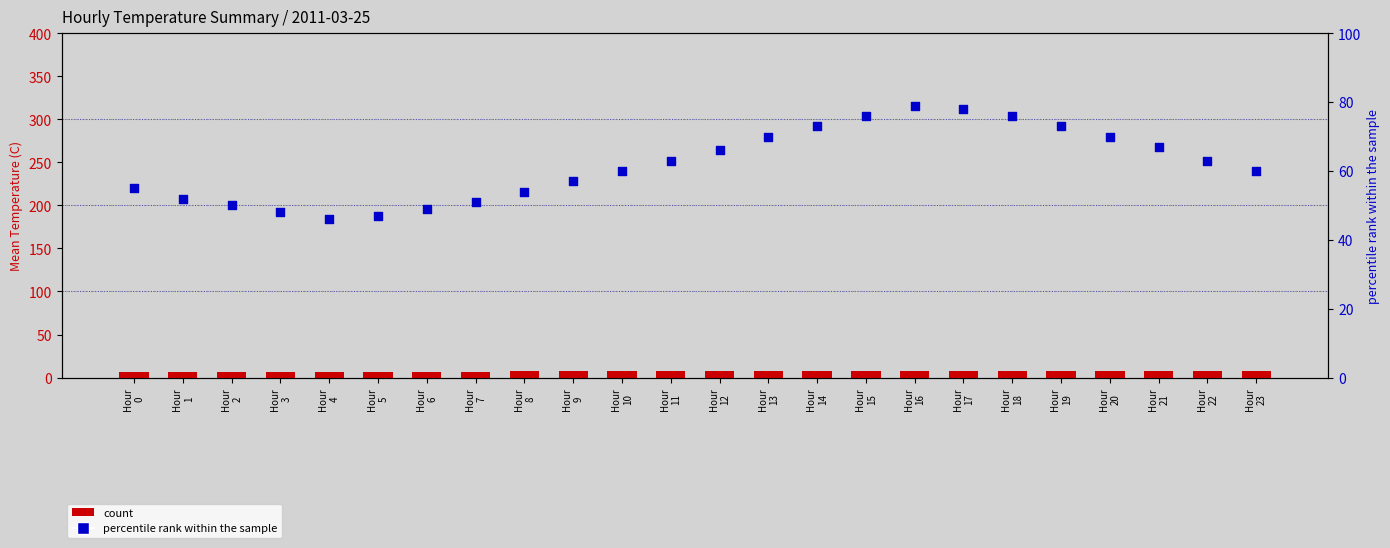

At which category is the sum across all series the highest?

Hour
16